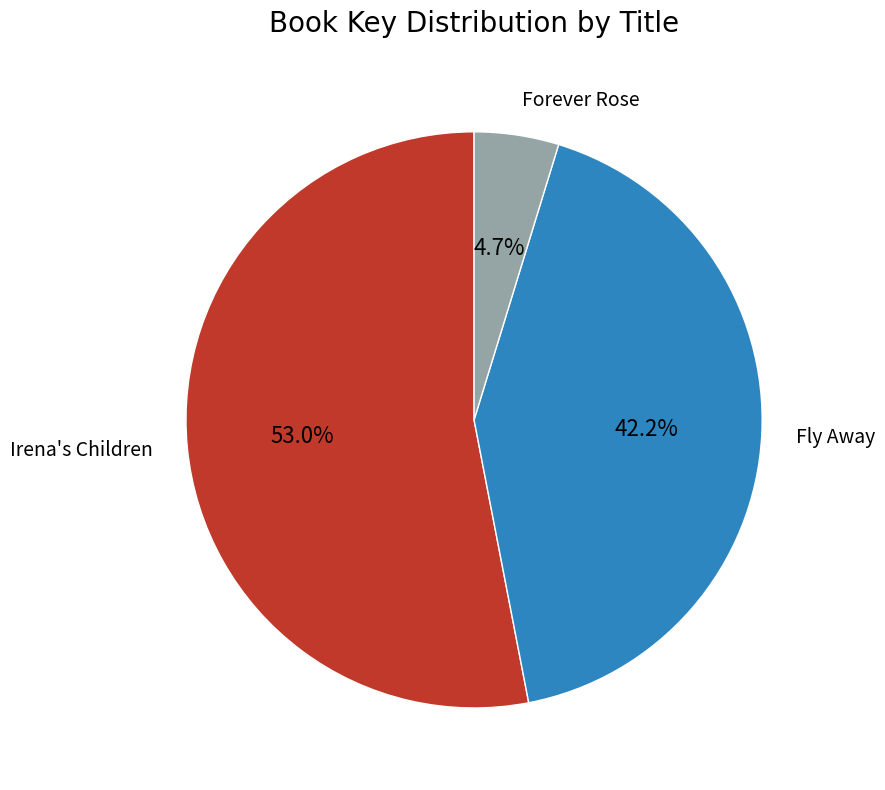

Which has a higher value, Fly Away or Irena's Children?

Irena's Children